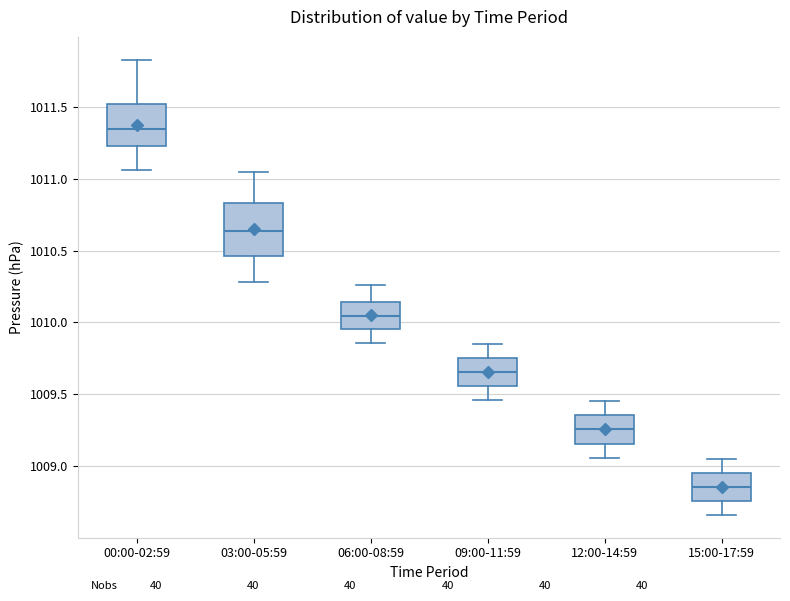

Where does the upper whisker of the box for 00:00-02:59 end on the y-axis? The values are not printed on the chart, so give them approximately, as read against the axis.

1011.85